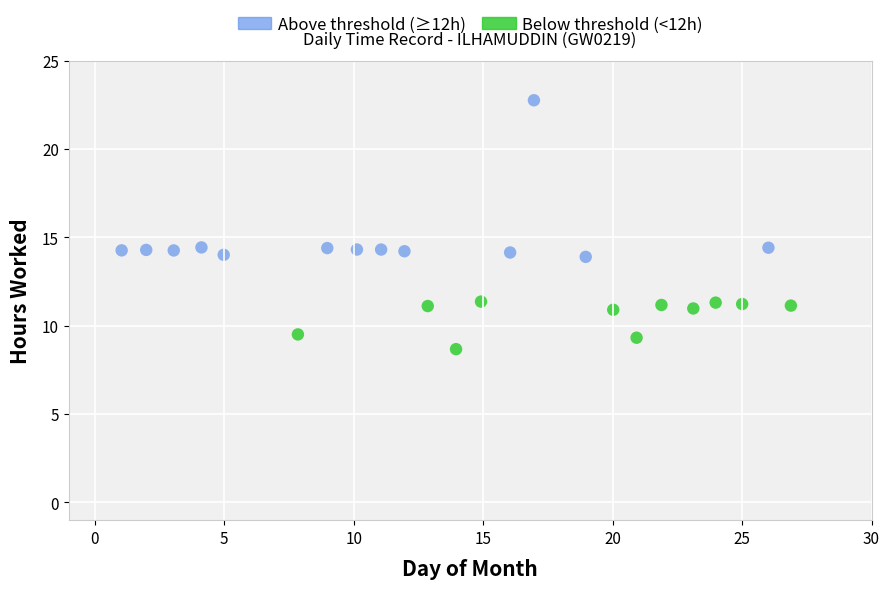

Which series contains the lowest Y value?

Below threshold (<12h)